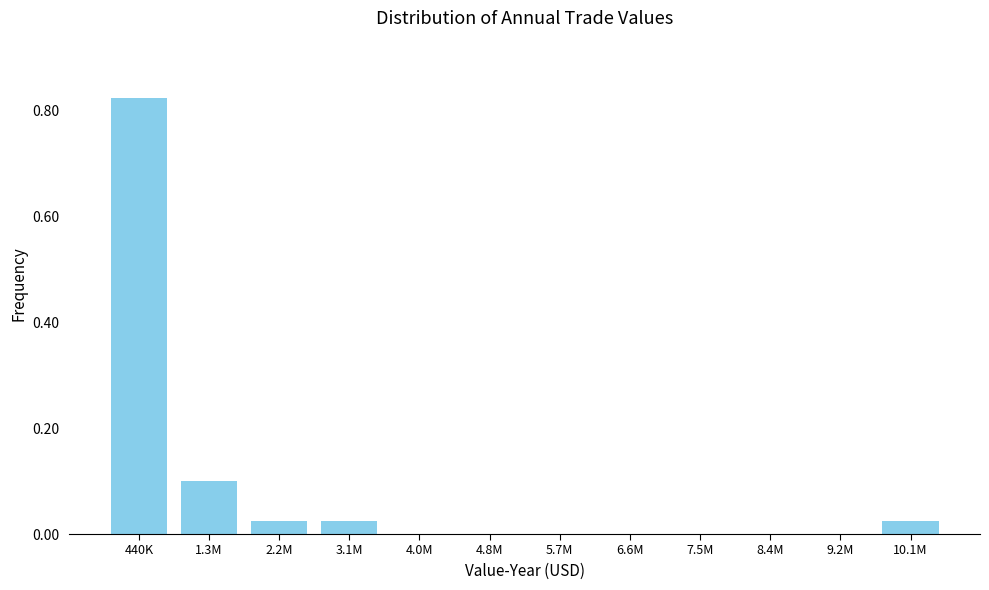

True or false: the data shows 0.0 at 5.7M.

True